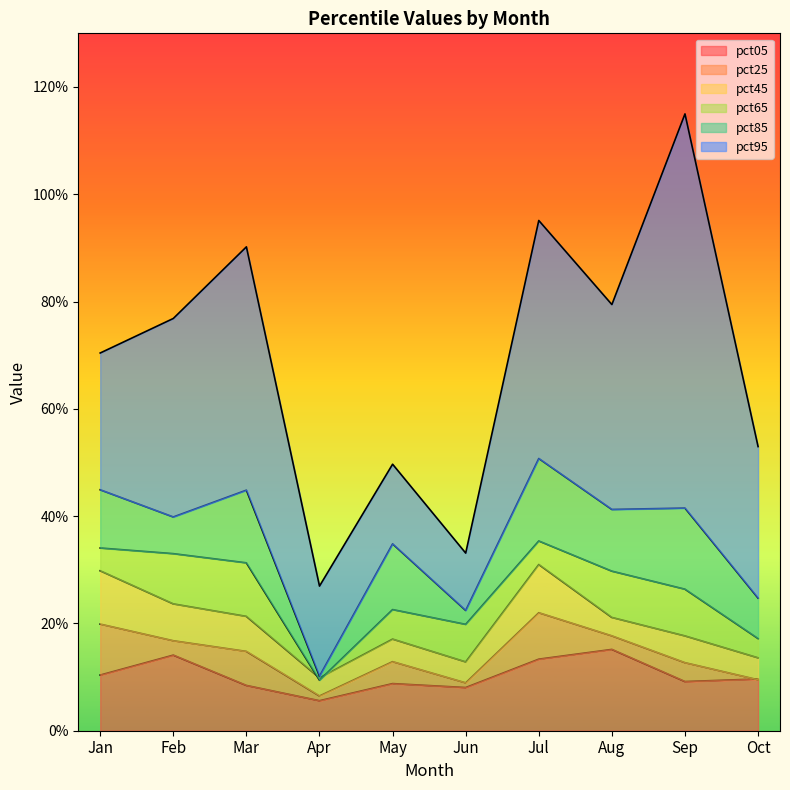

Which has a higher value, Aug or Mar?

Aug